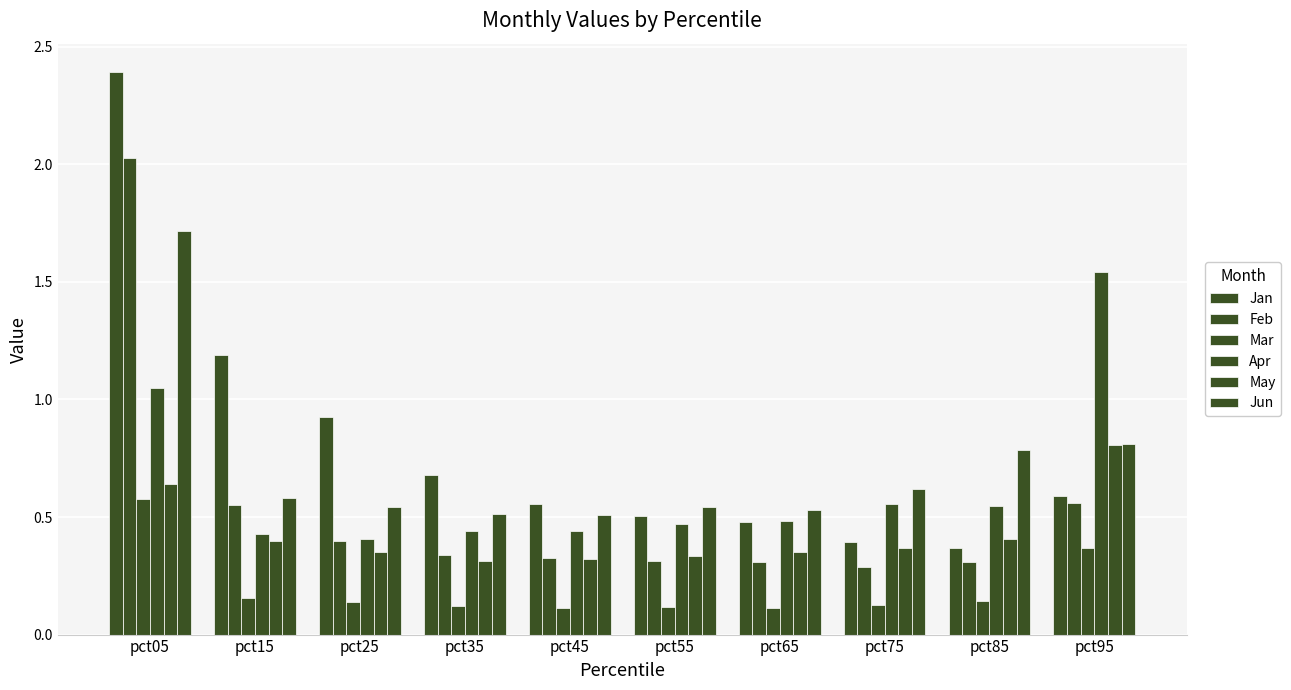

Reading left to right, extract all data points from this chart.

Jan: 2.4	1.2	0.9	0.7	0.6	0.5	0.5	0.4	0.4	0.6
Feb: 2.0	0.6	0.4	0.3	0.3	0.3	0.3	0.3	0.3	0.6
Mar: 0.6	0.2	0.1	0.1	0.1	0.1	0.1	0.1	0.1	0.4
Apr: 1.0	0.4	0.4	0.4	0.4	0.5	0.5	0.6	0.5	1.5
May: 0.6	0.4	0.4	0.3	0.3	0.3	0.3	0.4	0.4	0.8
Jun: 1.7	0.6	0.5	0.5	0.5	0.5	0.5	0.6	0.8	0.8